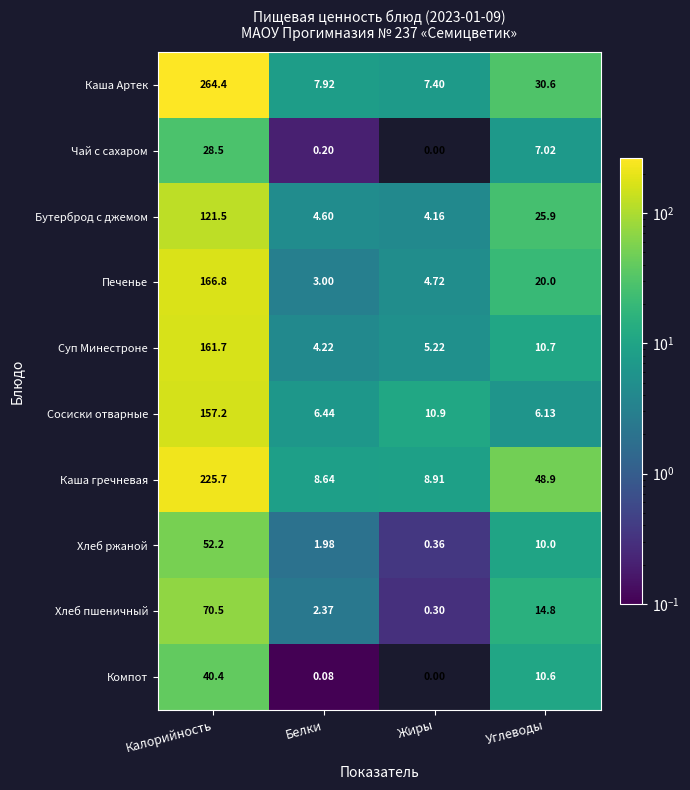

List the labels in order of Суп Минестроне value, largest first.

Калорийность, Углеводы, Жиры, Белки